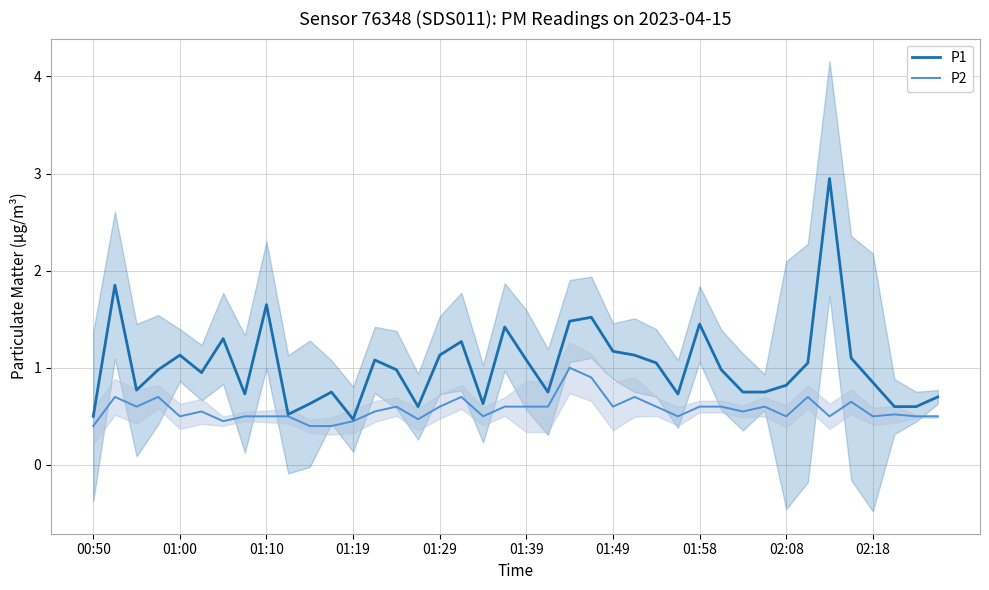

What is the lowest value of the P1 series?

0.5